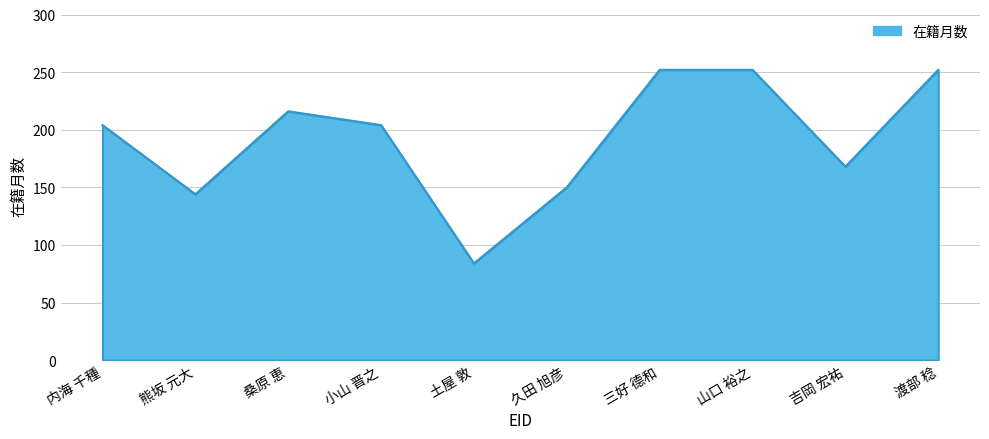

What is the minimum value shown in the chart?

84